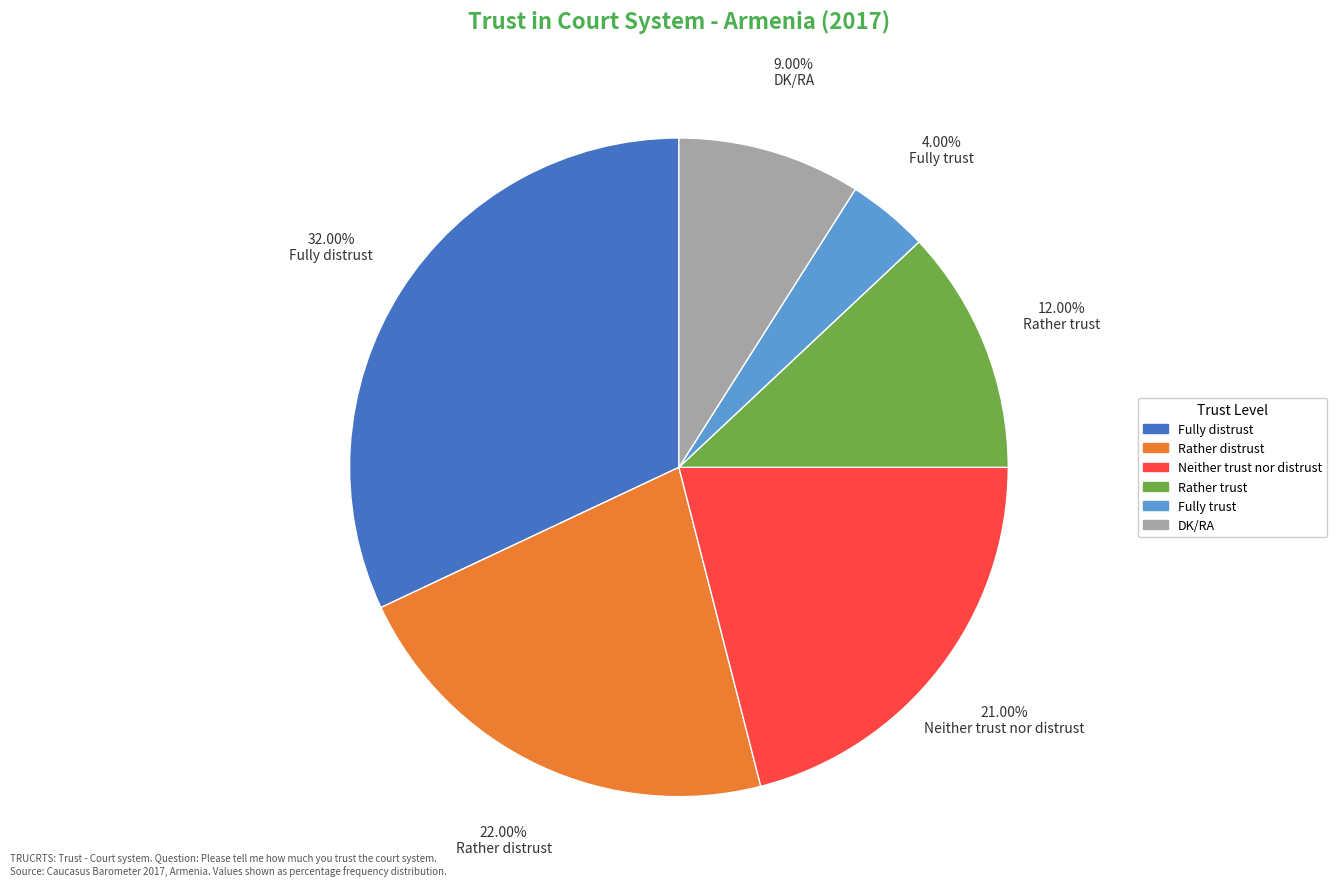

Is there a majority slice in this chart?

No